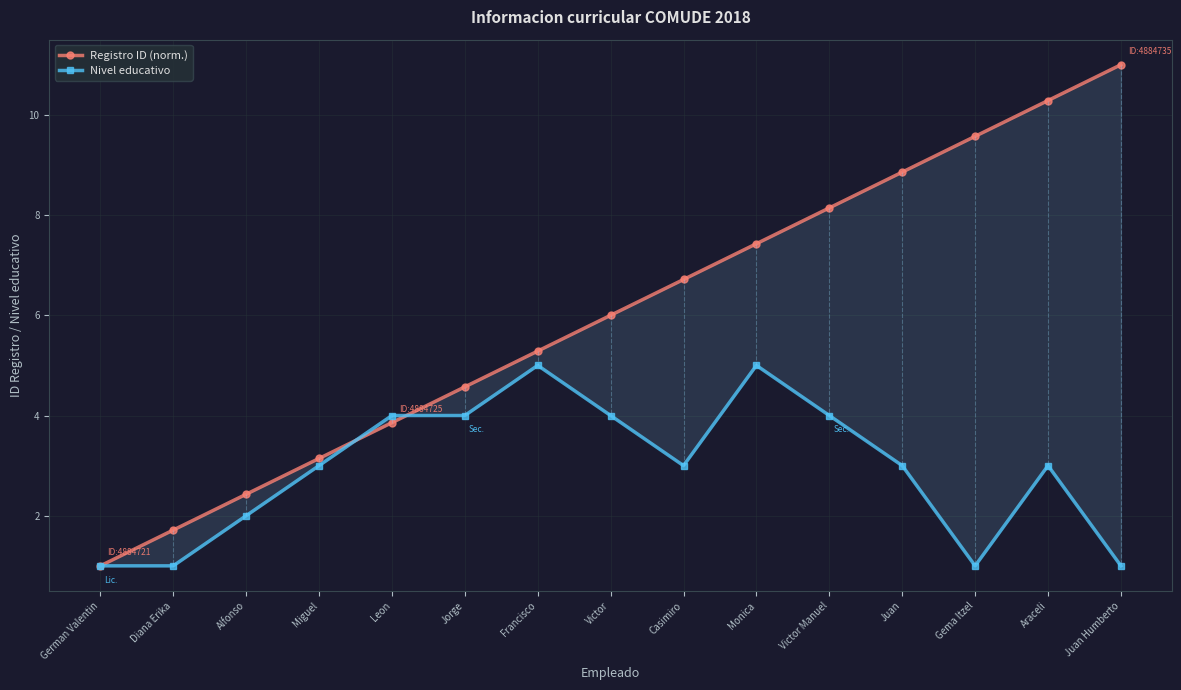

Rank the series by their maximum value, from lowest to highest.

Nivel educativo, Registro ID (norm.)